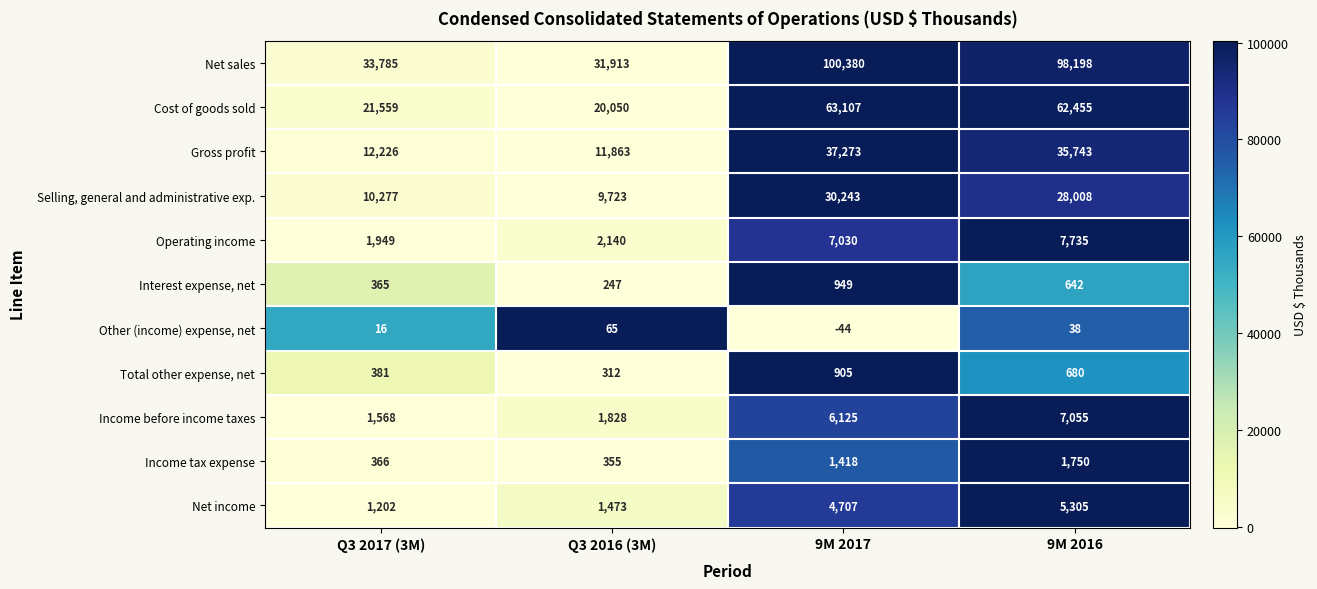

What is the approximate value of Cost of goods sold at 9M 2017, to the nearest 10?

63110